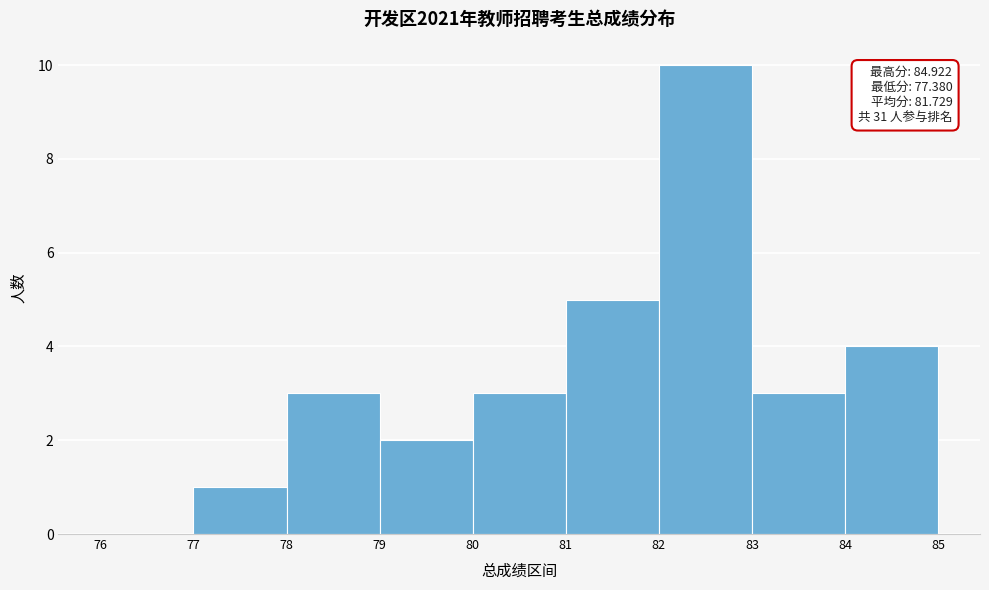

Over which range of the x-axis is the bar tallest?

82 to 83